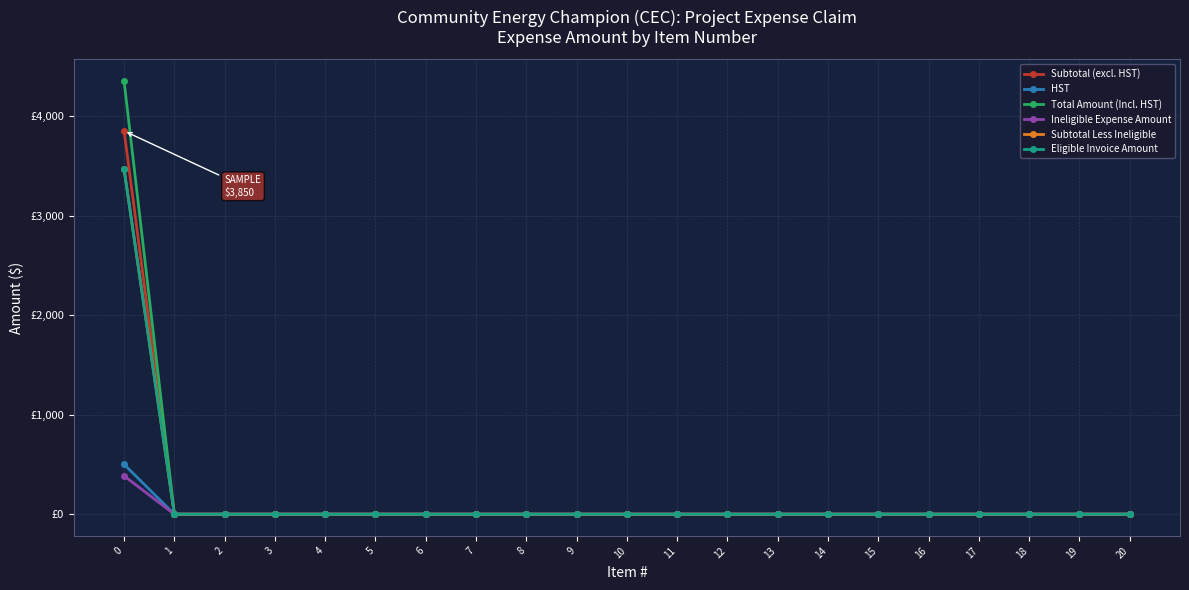

Is it true that HST equals 0.0 at 12?

True